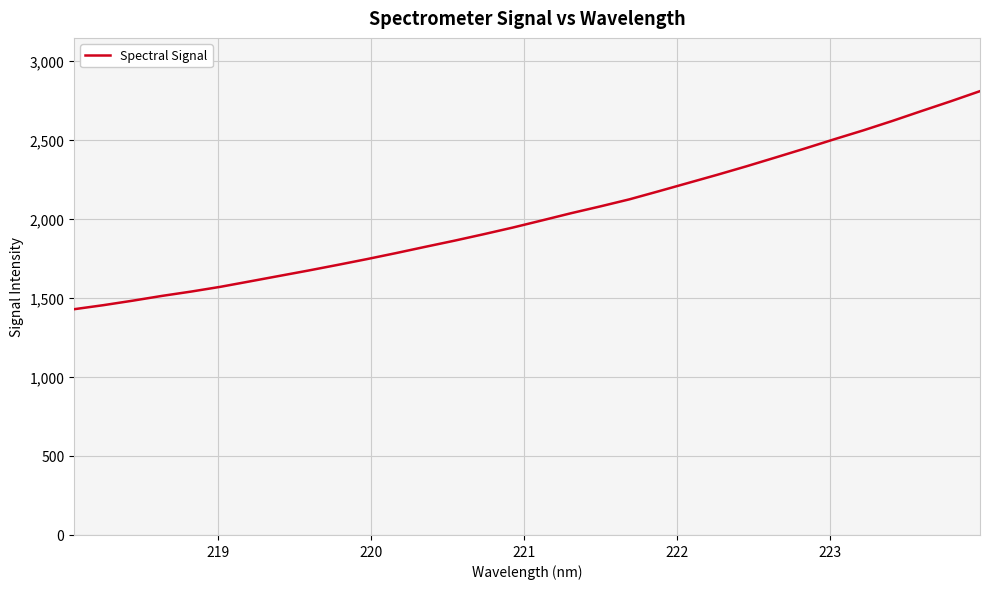

What is the difference between the maximum and minimum values?

1379.7